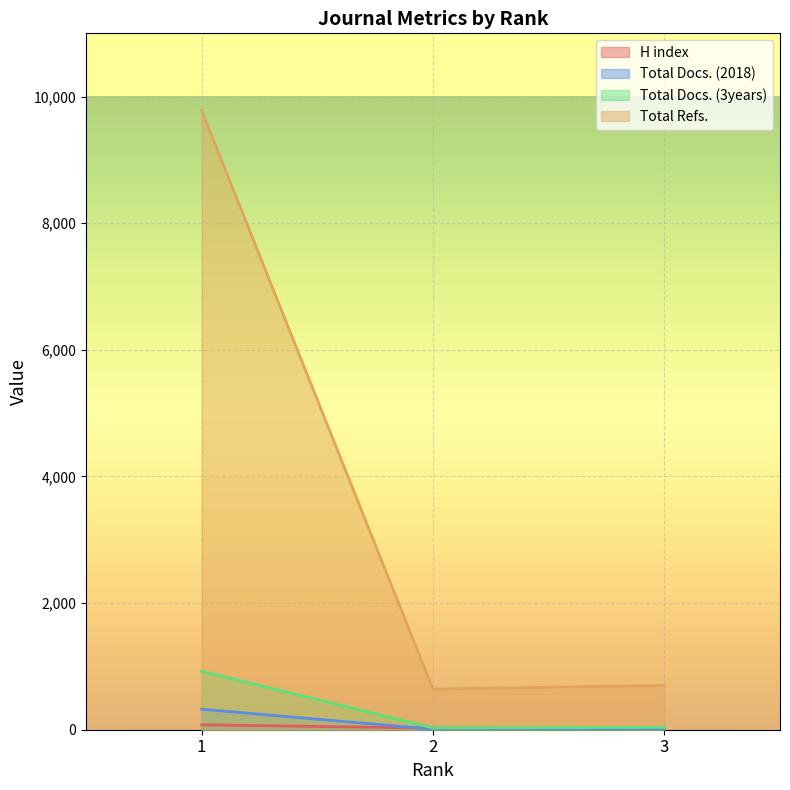

Reading left to right, extract all data points from this chart.

H index: 1=78	2=25	3=18
Total Docs. (2018): 1=324	2=9	3=19
Total Docs. (3years): 1=923	2=29	3=37
Total Refs.: 1=9783	2=643	3=700